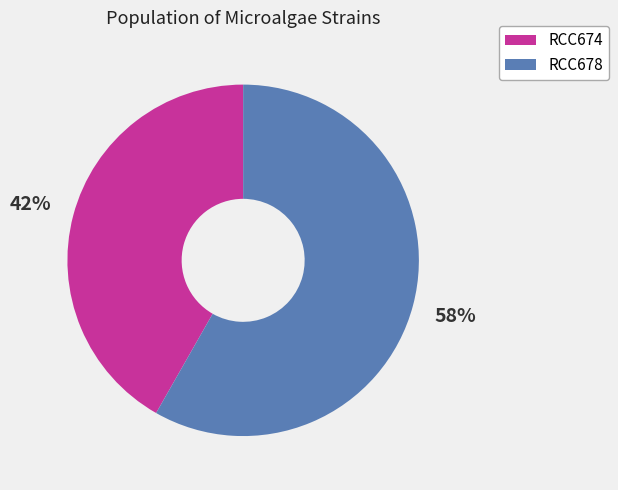

To the nearest percent, what is the combined percentage of RCC678 and RCC674?

100%